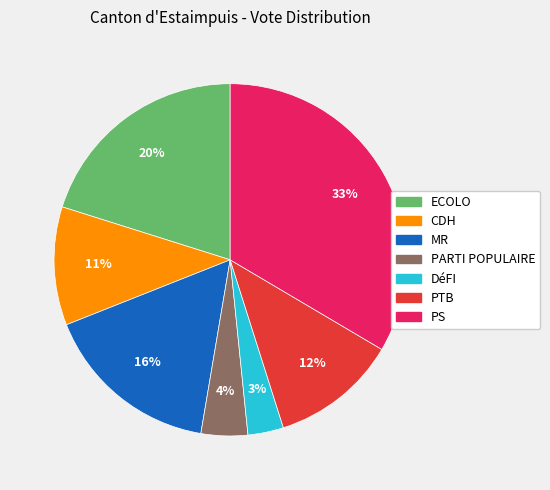

Between DéFI and CDH, which is larger?

CDH